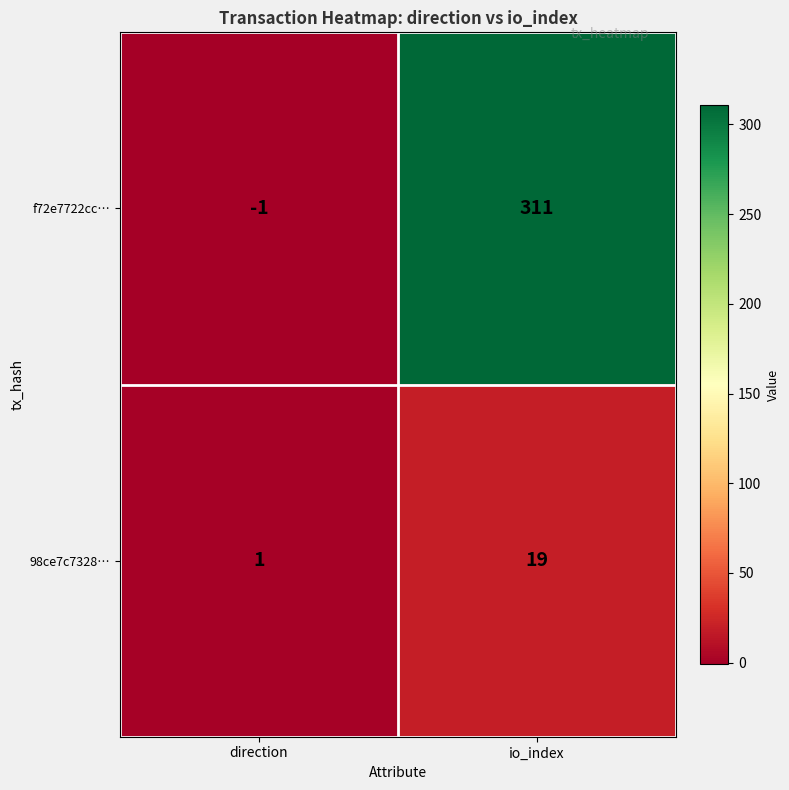

What is the average value of the f72e7722cc… series?

155